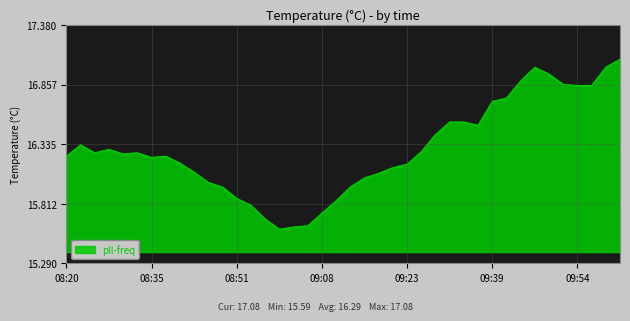

What is the greatest value displayed?

17.1